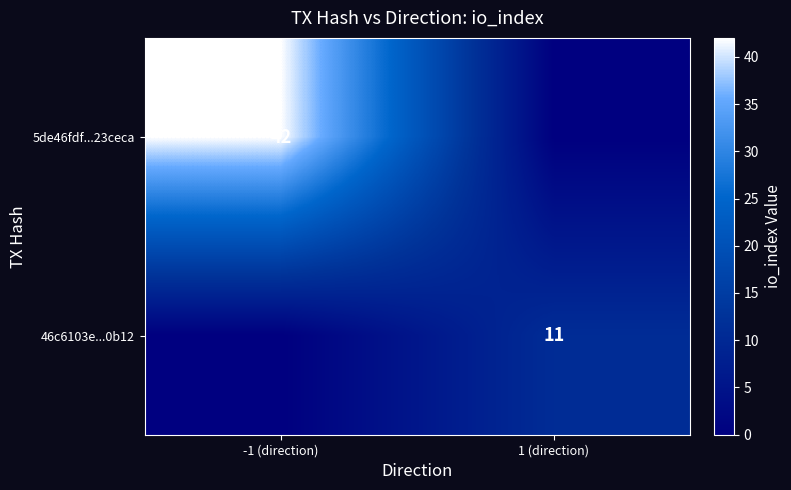

True or false: 46c6103e...0b12 has a value of 11.0 at 1 (direction).

True